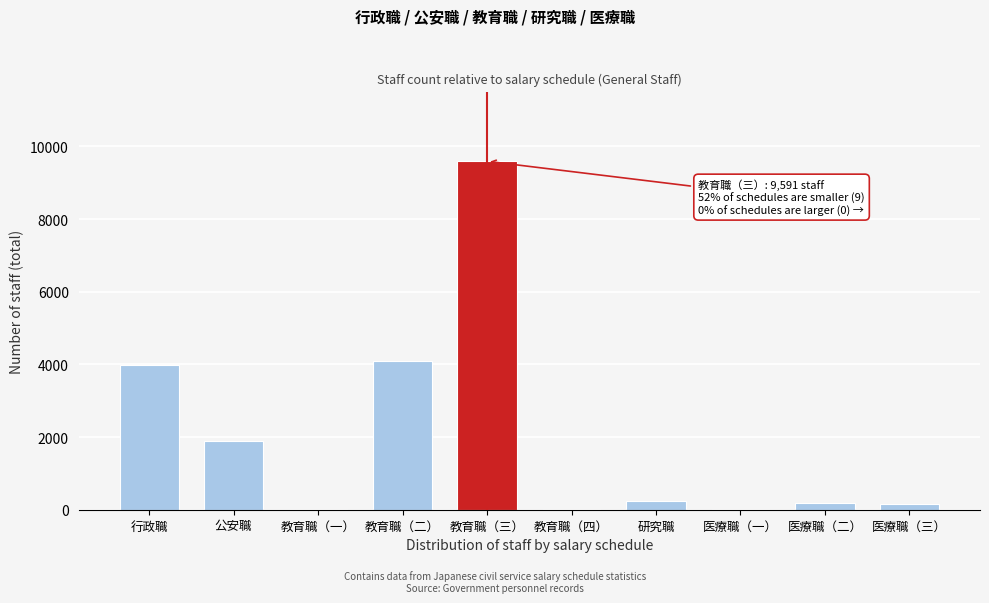

What is the maximum value shown in the chart?

9591